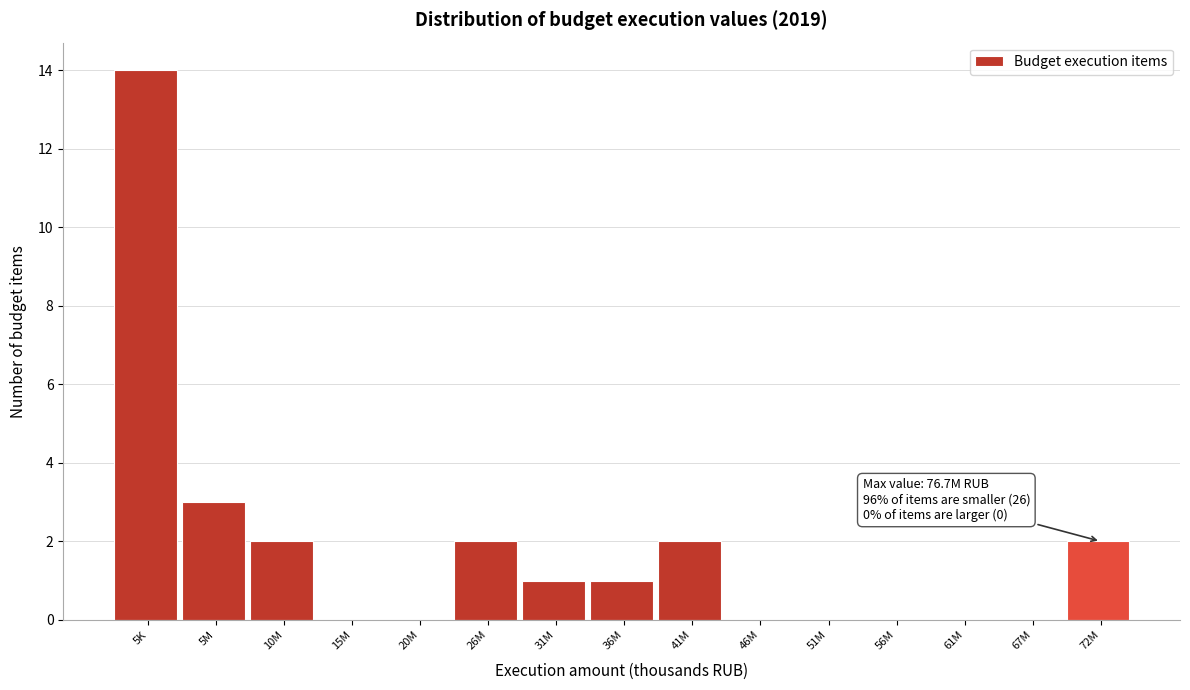

Reading left to right, transcribe all the data shown in this chart.

5K=14	5M=3	10M=2	15M=0	20M=0	26M=2	31M=1	36M=1	41M=2	46M=0	51M=0	56M=0	61M=0	67M=0	72M=2